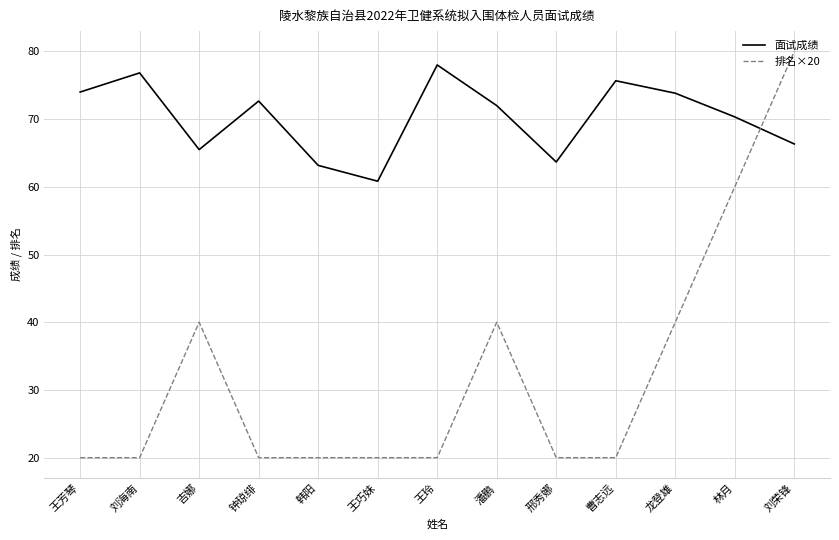

What is the difference between the second highest and second lowest values in the 面试成绩 series?

13.7